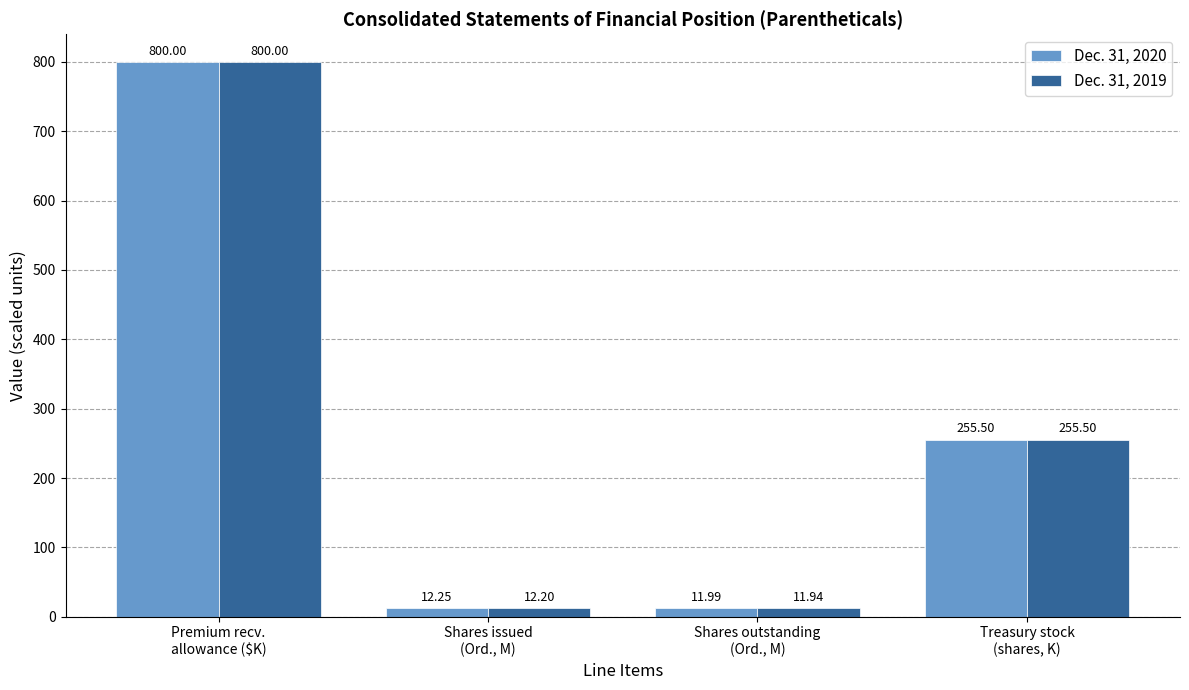

The value of Dec. 31, 2019 at Shares outstanding
(Ord., M) is 11.9. True or false?

True